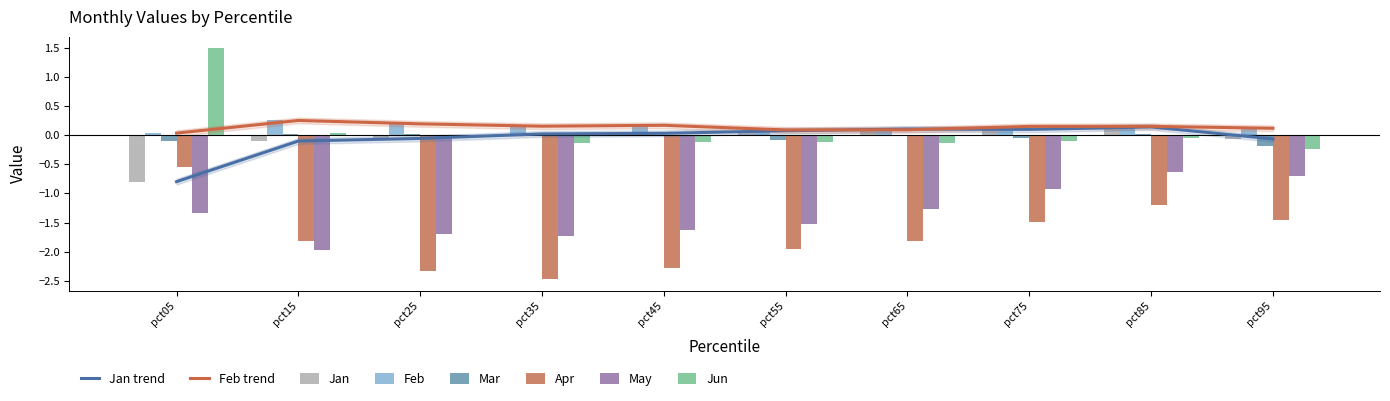

At which label does May first exceed -1?

pct75